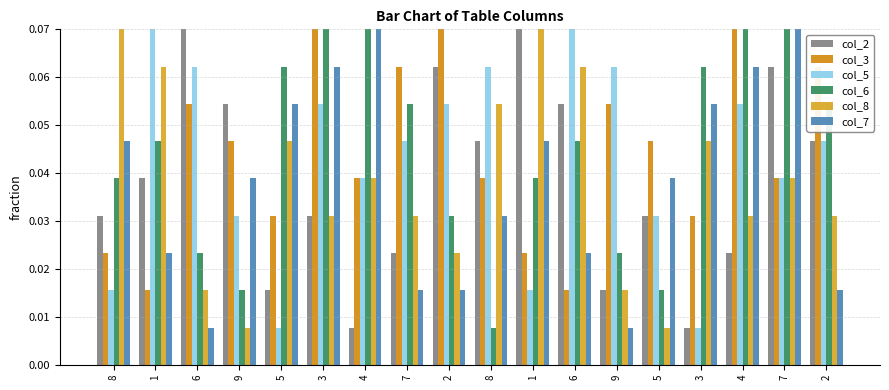

How many categories are shown in the chart?

18